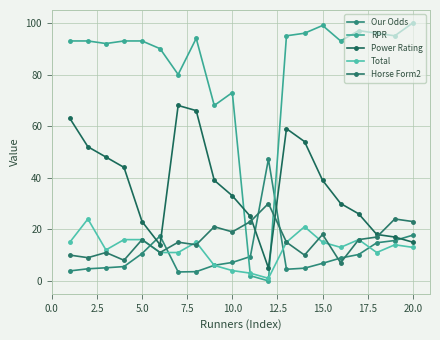

What is the difference between the maximum and minimum values in the Total series?

23.0